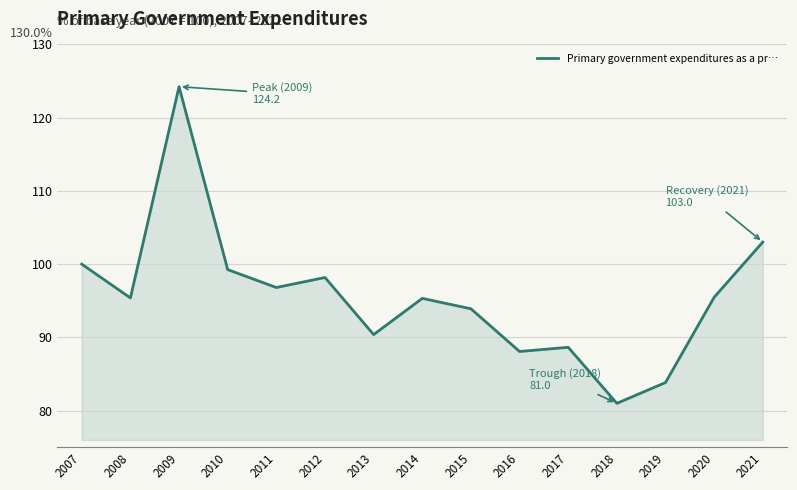

What value does the data have at 2014?

95.3